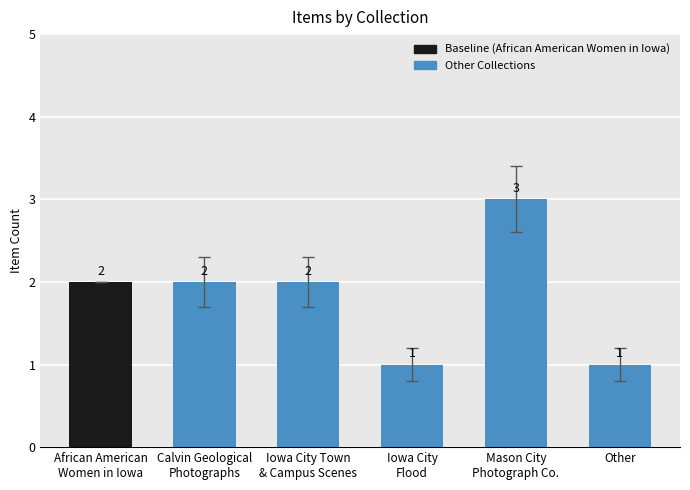

What is the difference between the maximum and second lowest values?

2